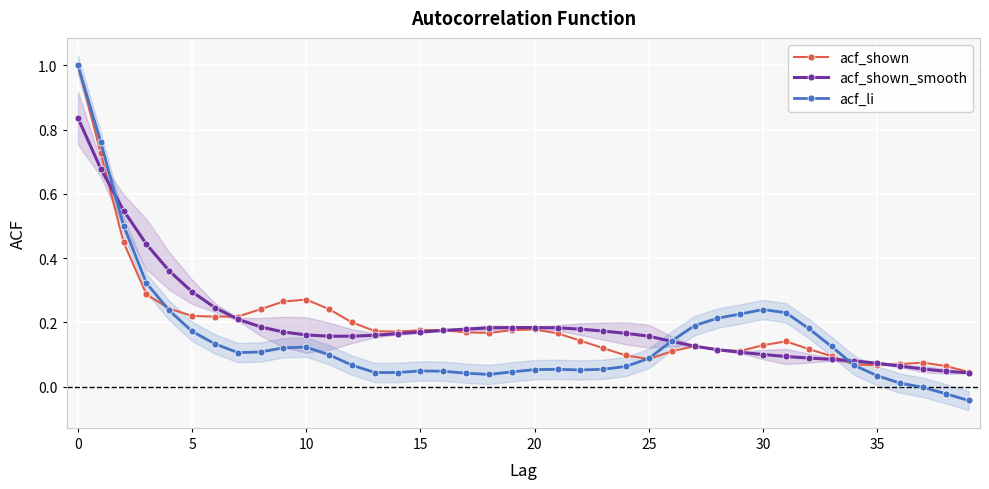

True or false: acf_li has more than 2 interior local peaks.

True